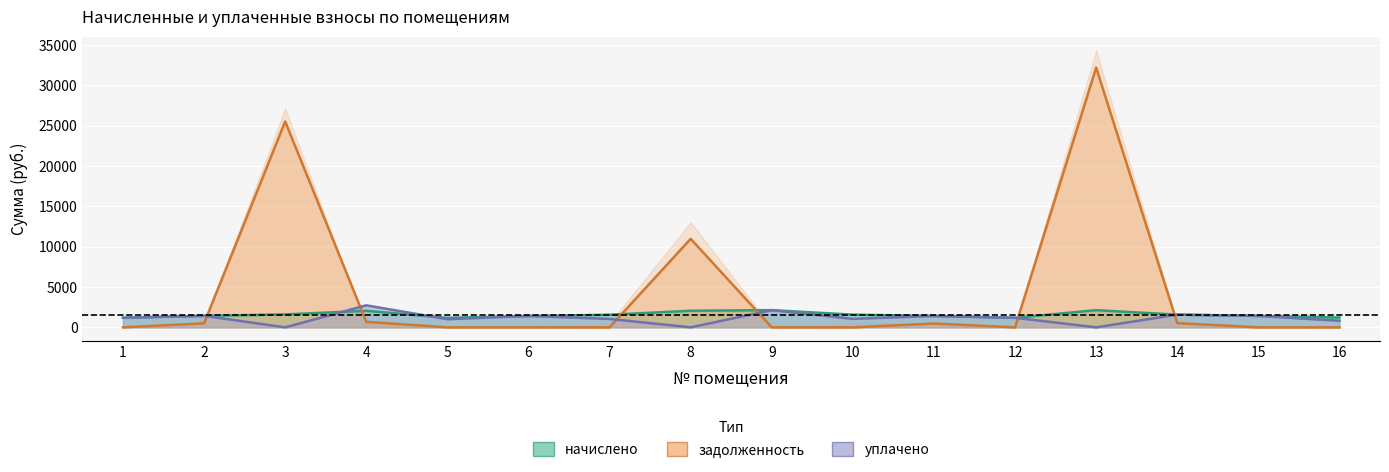

What is the difference between the maximum and minimum values in the начислено series?

949.5